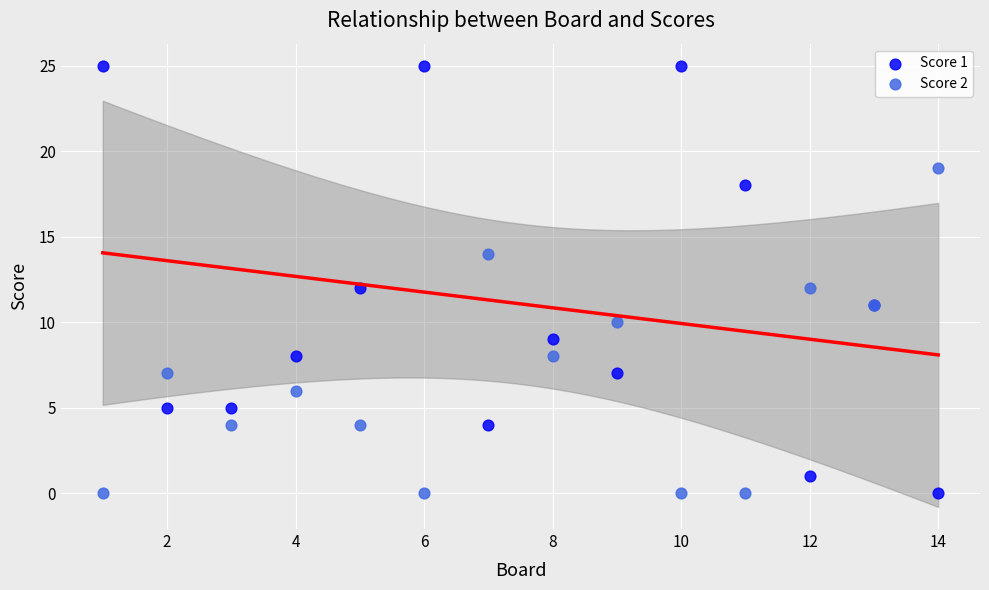

Which series has the largest Y range (max minus min)?

Score 1